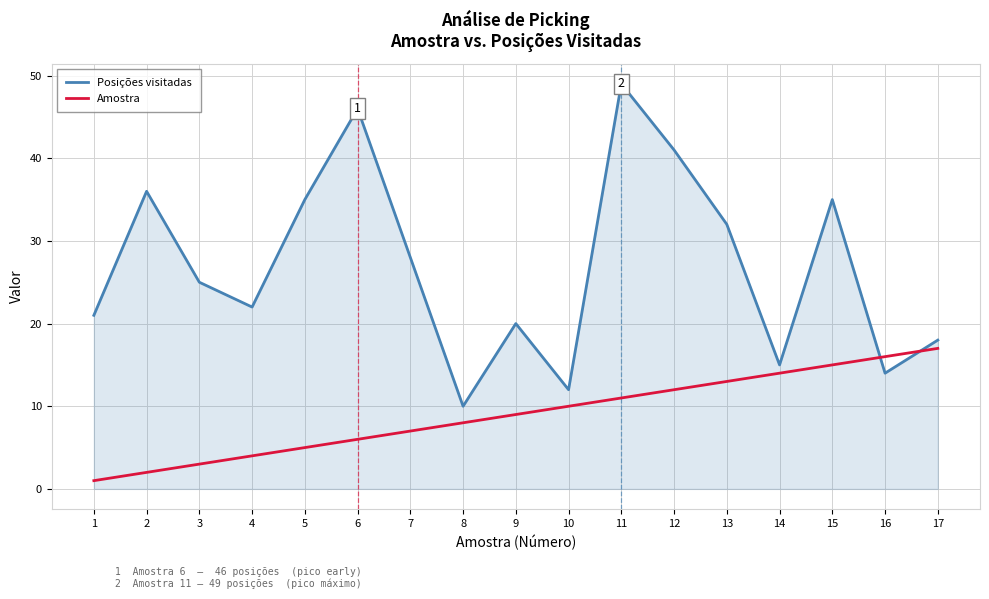

At which label does Posições visitadas first exceed 25?

2